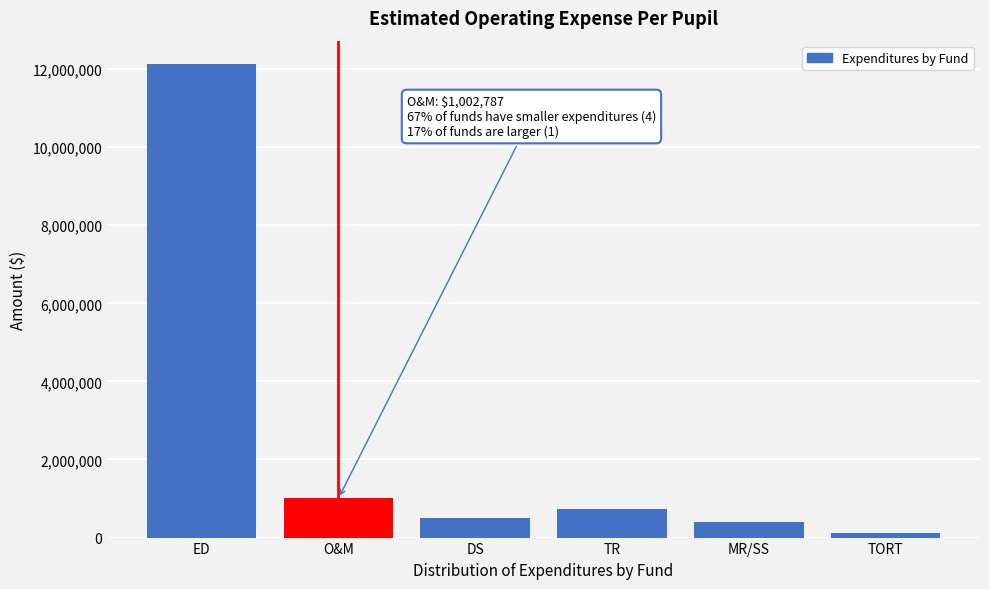

Reading right to left, list all the values displayed in this chart.

110761	397634	725250	511178	1002787	12120780